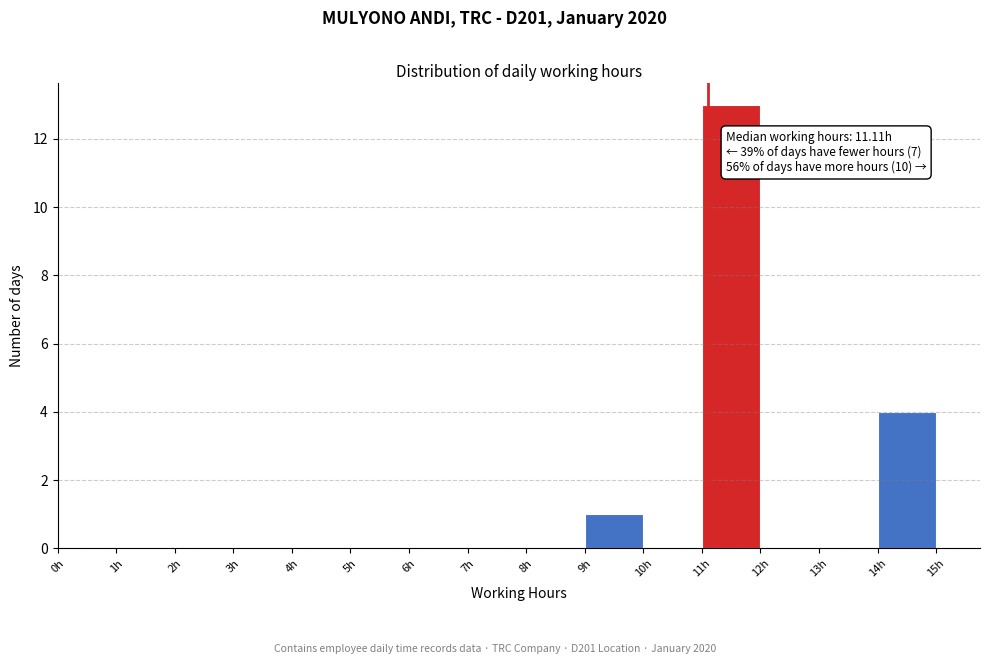

Over which range of the x-axis is the bar tallest?

11 to 12